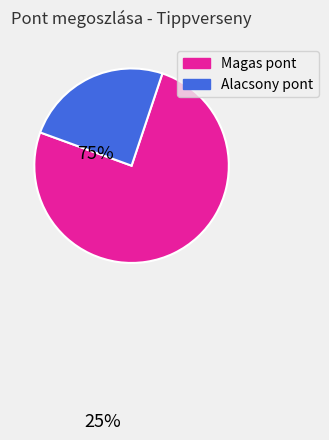

Count the number of slices in the pie.

2